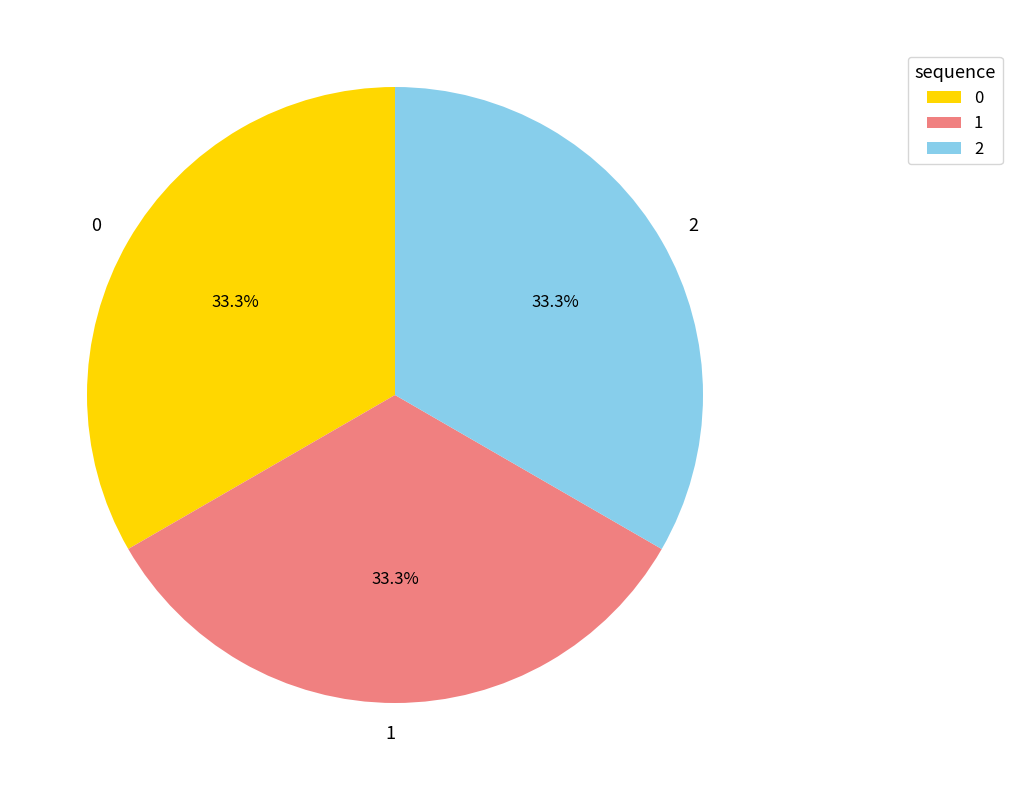

Is 1 the majority of the pie?

No